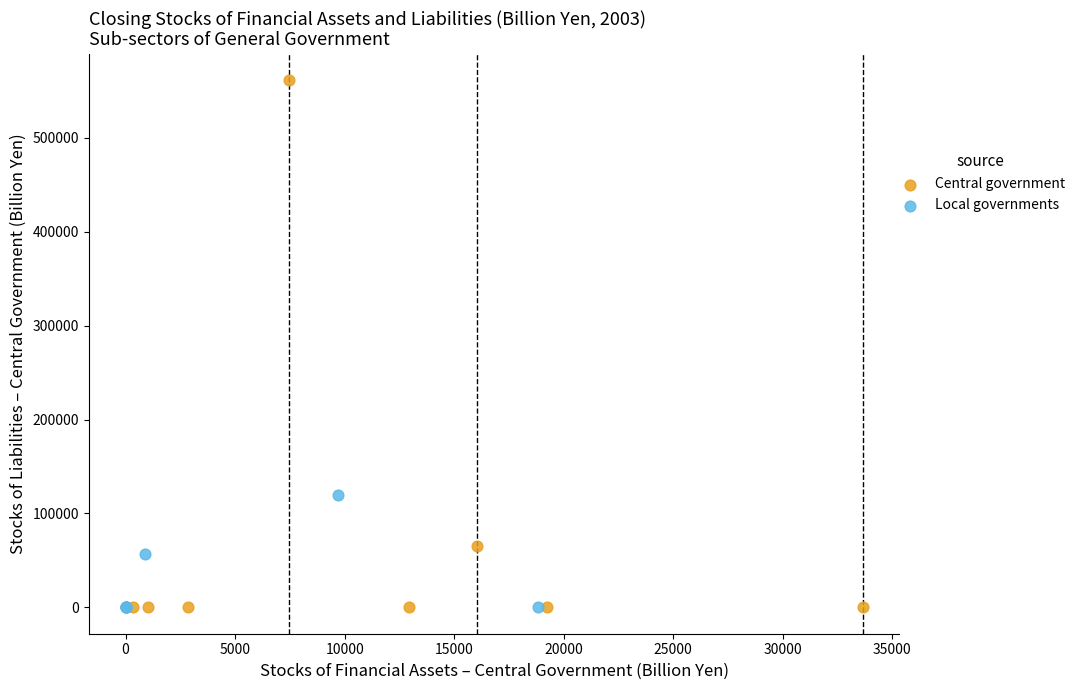

Which series contains the highest Y value?

Central government